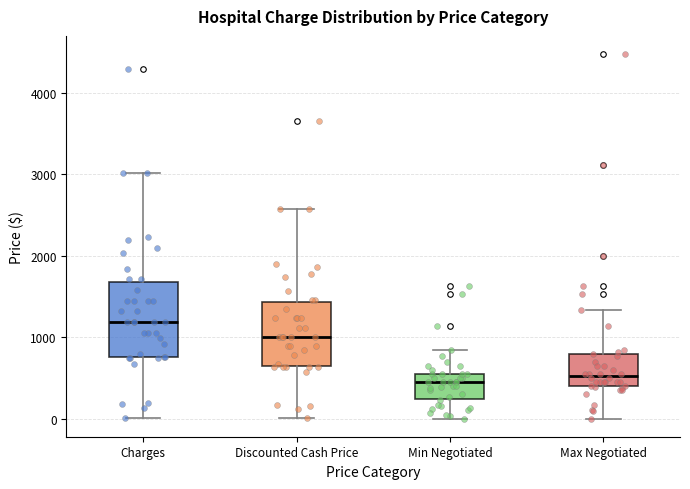

Reading left to right, read every box against the y-axis: the position of its median line, the range the box covers, and the ends of its whiskers. The values are not printed on the chart, so give them approximately, as read against the axis.

Charges: median 1200, box 800 to 1700, whiskers 0 to 3000
Discounted Cash Price: median 1000, box 600 to 1400, whiskers 0 to 2600
Min Negotiated: median 400, box 200 to 500, whiskers 0 to 800
Max Negotiated: median 500, box 400 to 800, whiskers 0 to 1300